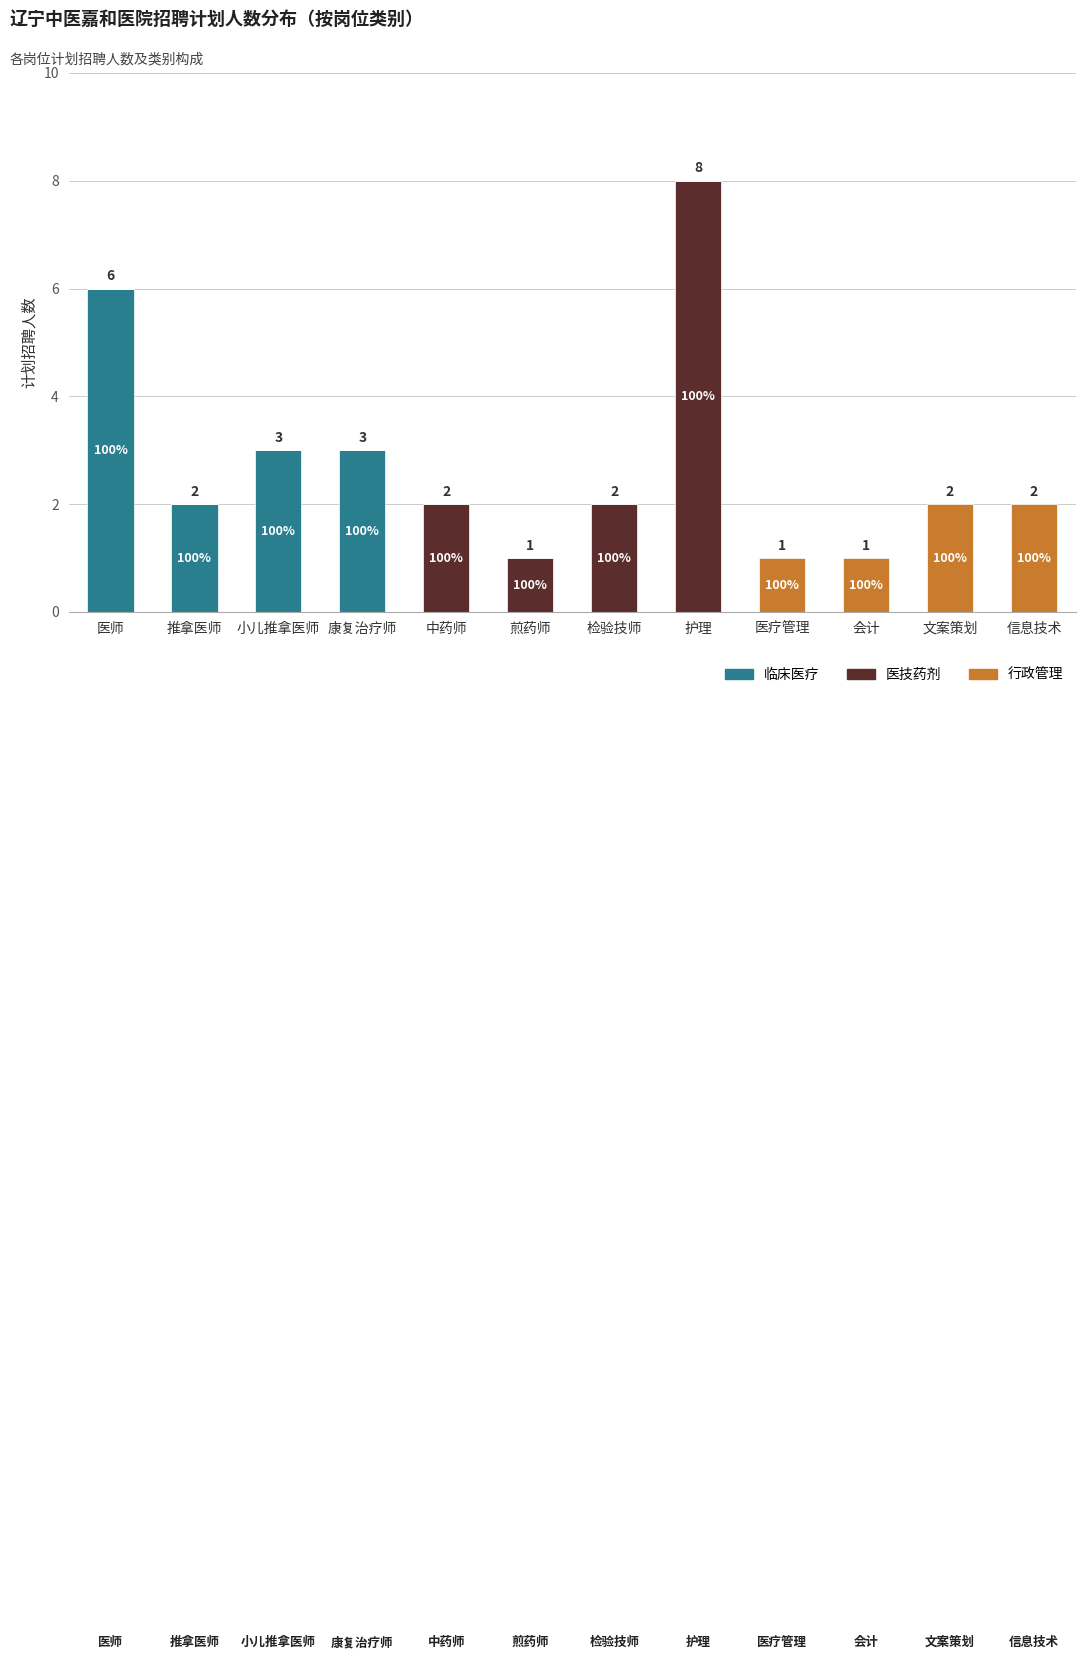

Are the bars grouped side by side (vs. stacked)?

No